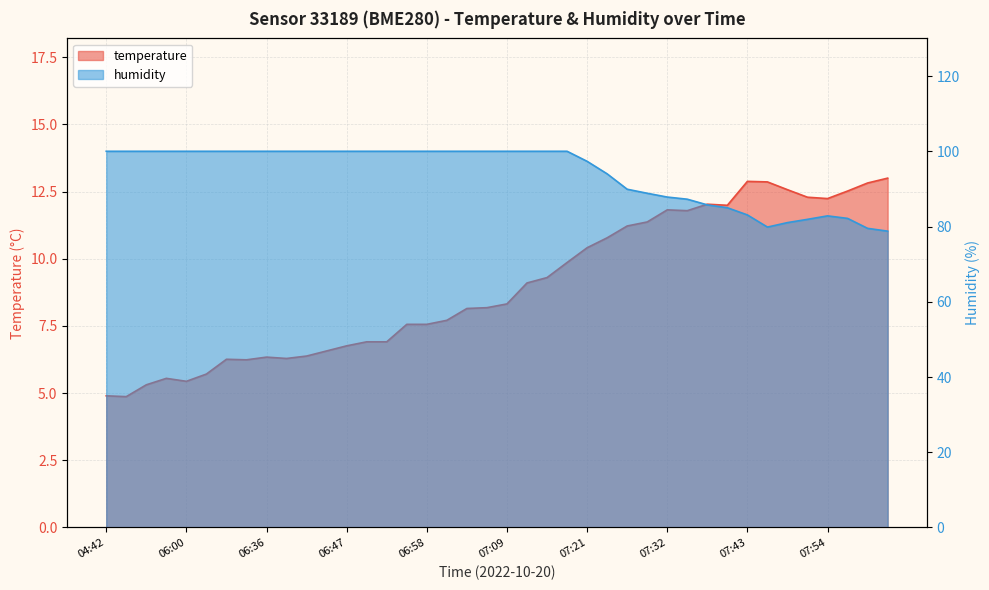

Rank the series by their maximum value, from highest to lowest.

humidity, temperature